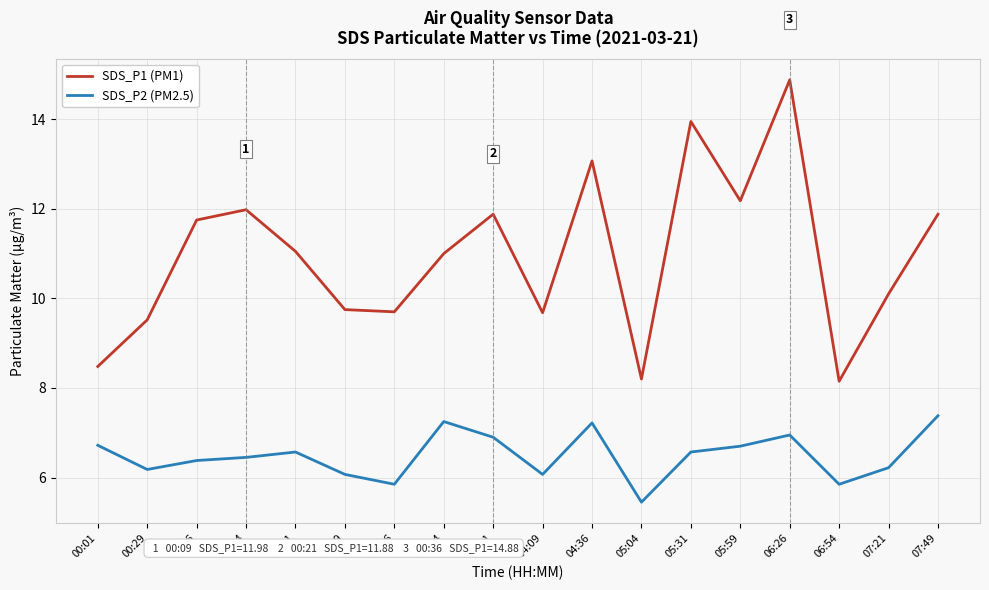

The SDS_P2 (PM2.5) series shows 4.3 at 01:51. True or false?

False